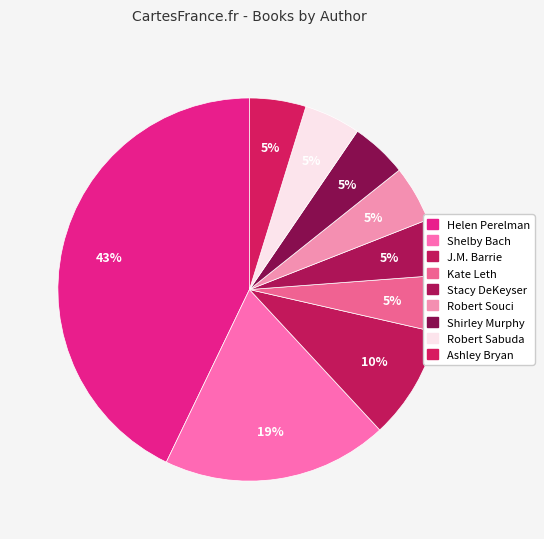

Rank the categories by value from lowest to highest.

Kate Leth, Stacy DeKeyser, Robert D. San Souci, Shirley Rousseau Murphy, Robert Sabuda, Ashley Bryan, J.M. Barrie, Shelby Bach, Helen Perelman